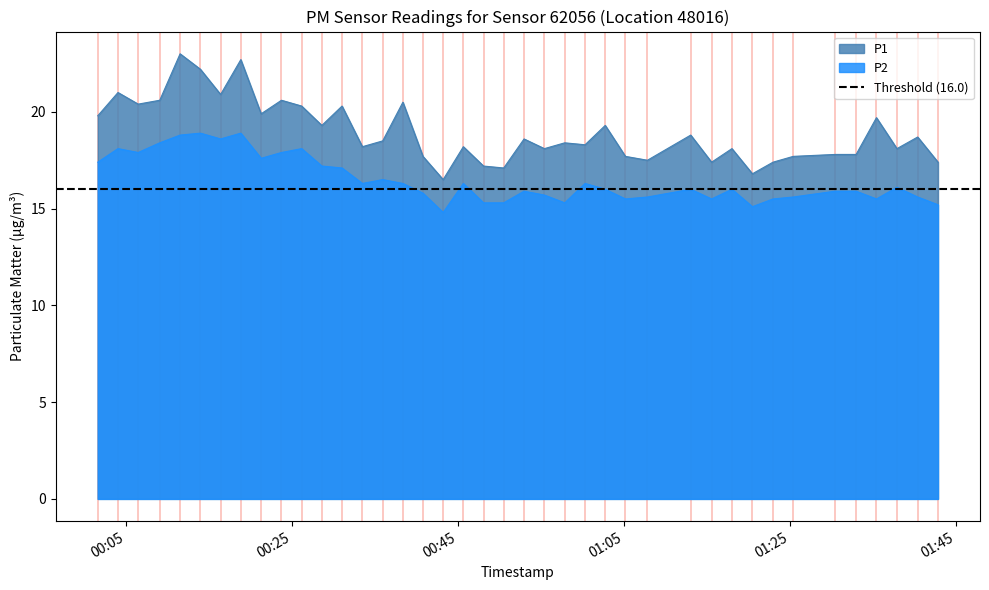

True or false: P1 and P2 cross at least once.

False